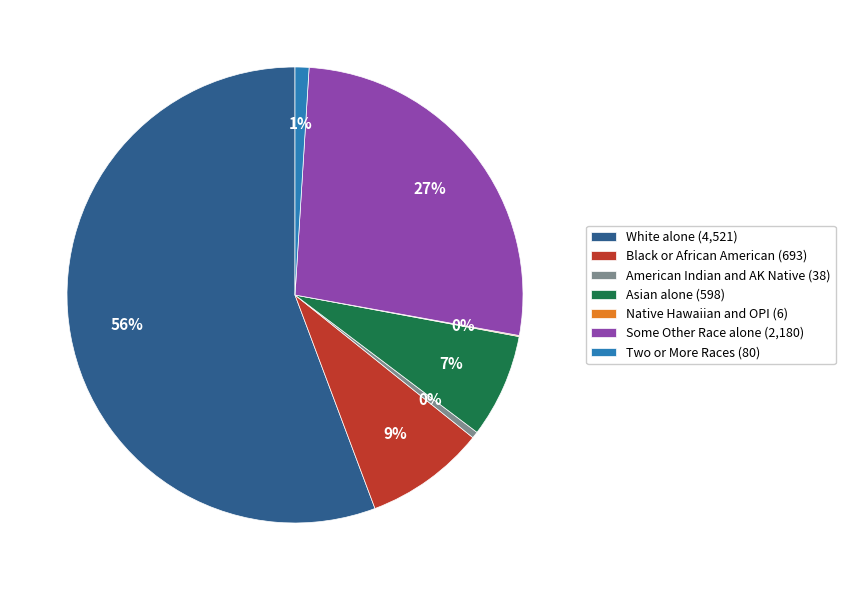

To the nearest percent, what is the average slice percentage?

14%